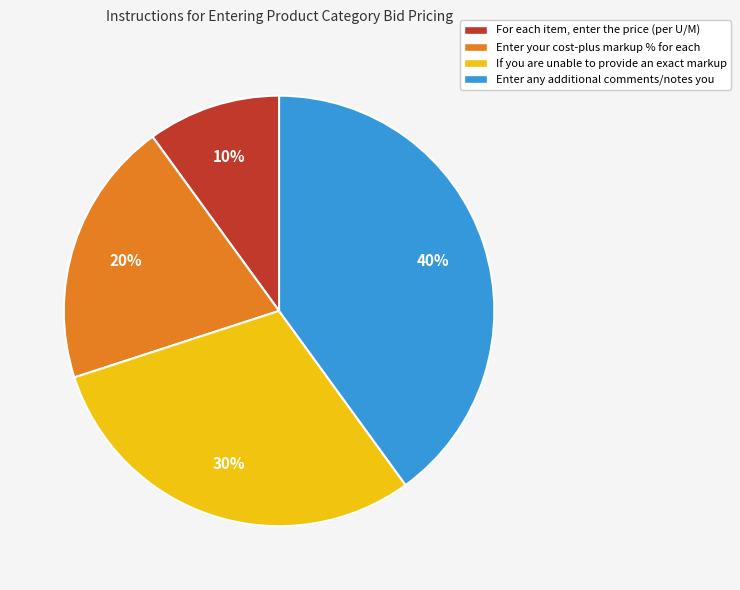

True or false: If you are unable to provide an exact markup accounts for 44% of the total.

False